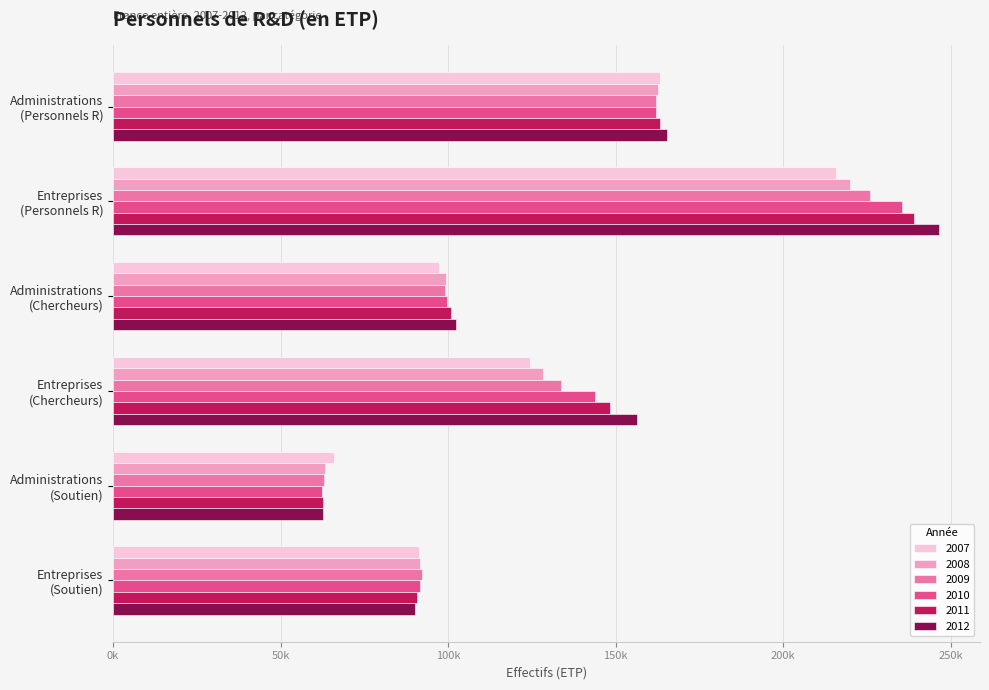

At which label is 2008 closest to 141673?

Entreprises
(Chercheurs)